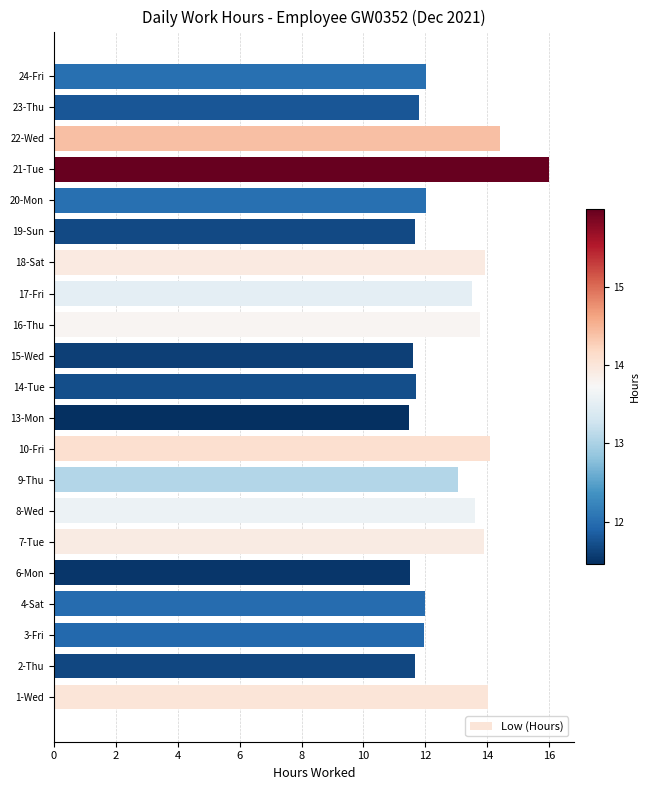

How many categories are shown in the chart?

21